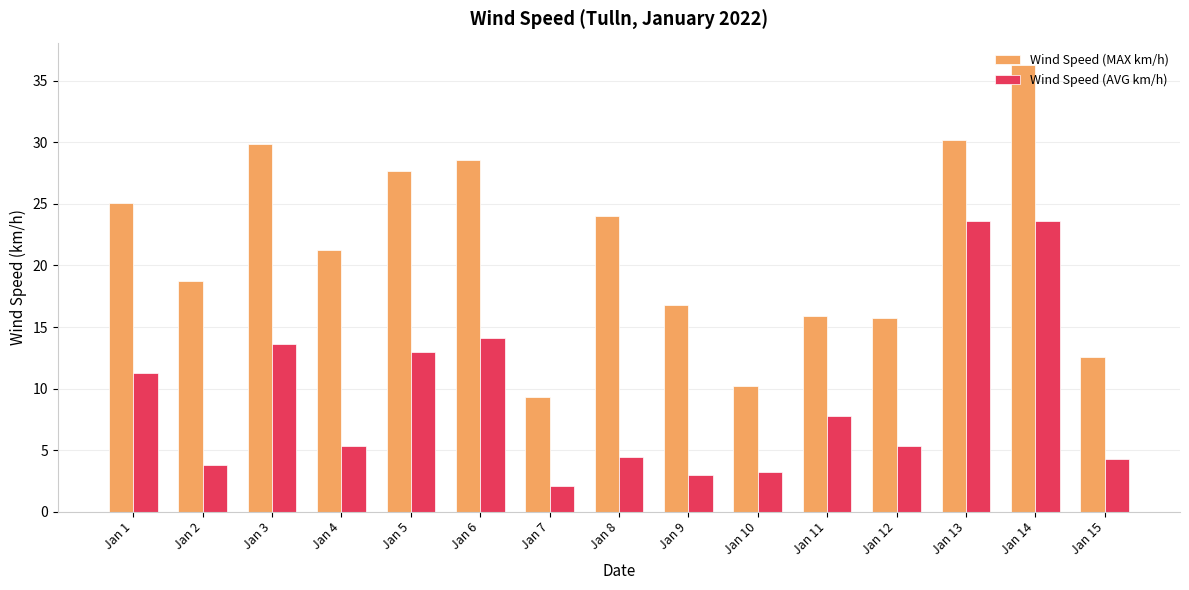

Rank the series by their maximum value, from highest to lowest.

Wind Speed (MAX km/h), Wind Speed (AVG km/h)